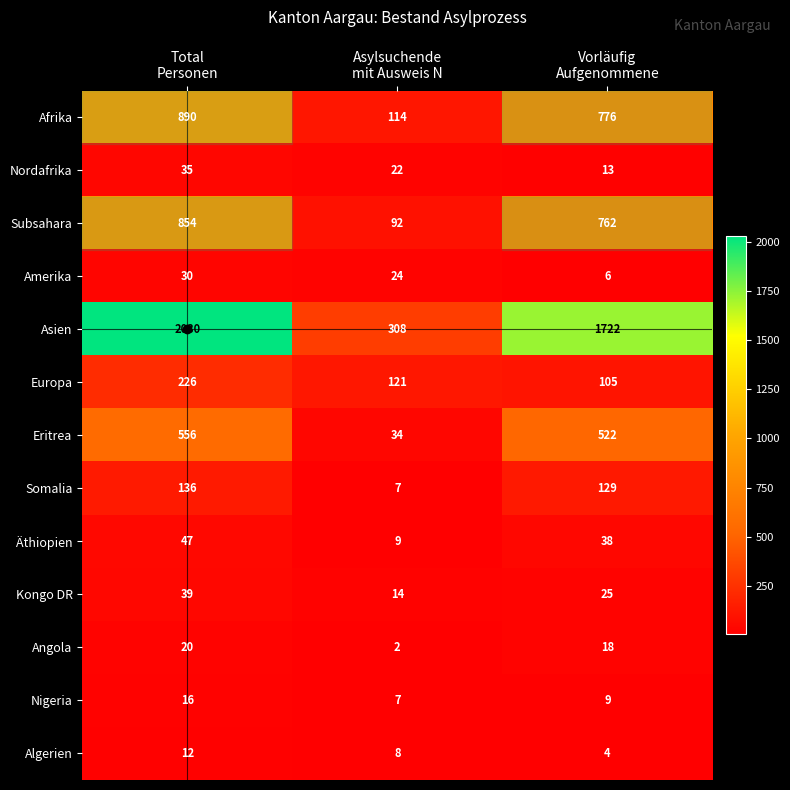

Rank the series by their maximum value, from lowest to highest.

Algerien, Nigeria, Angola, Amerika, Nordafrika, Kongo DR, Äthiopien, Somalia, Europa, Eritrea, Subsahara, Afrika, Asien